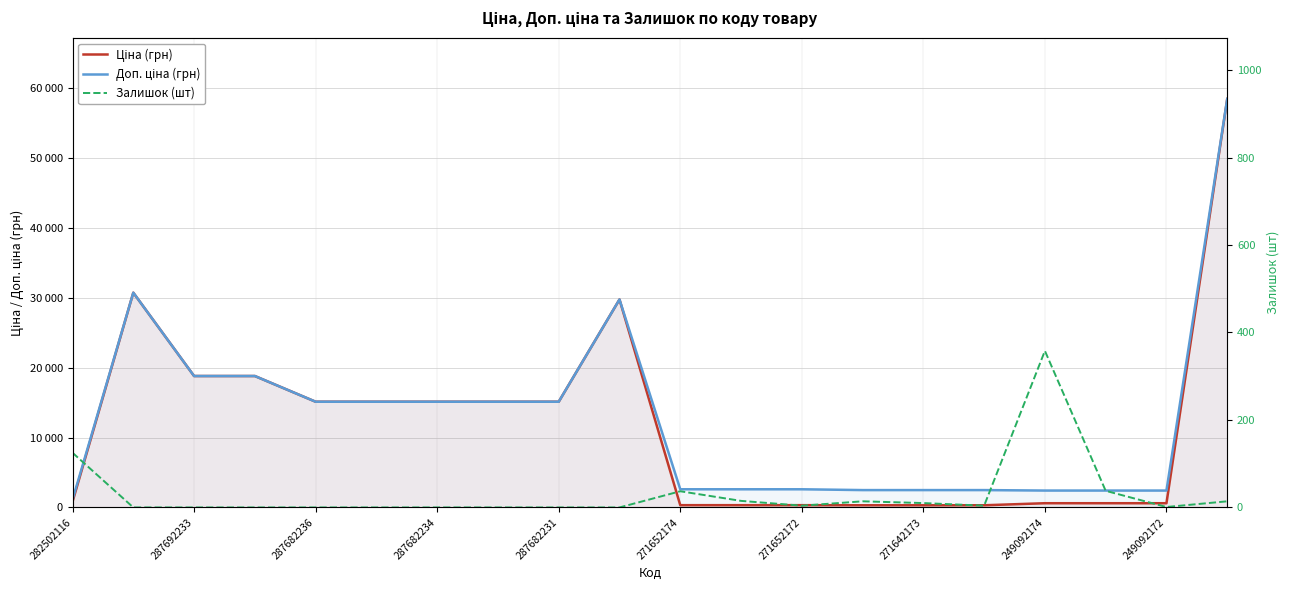

How many data points in Ціна (грн) are less than 15120?

10